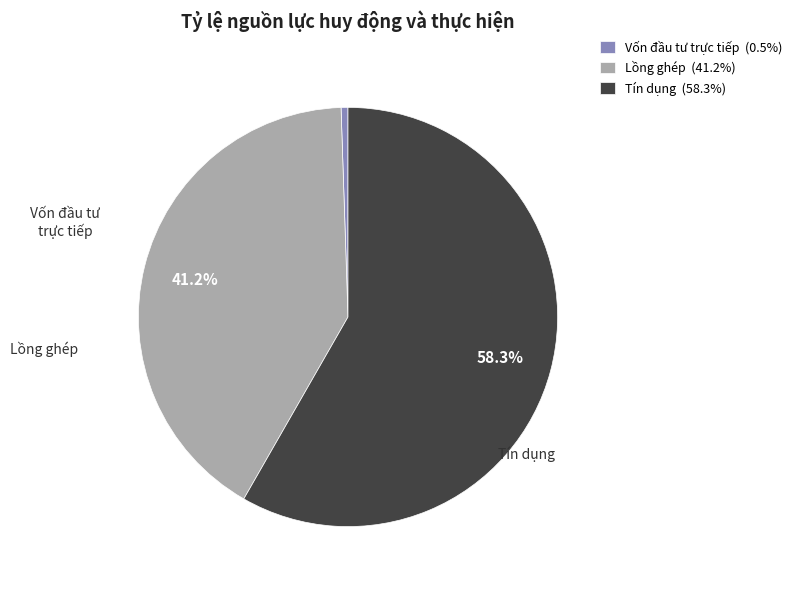

What portion of the pie excludes Tín dụng (58.3%)?

41.7%